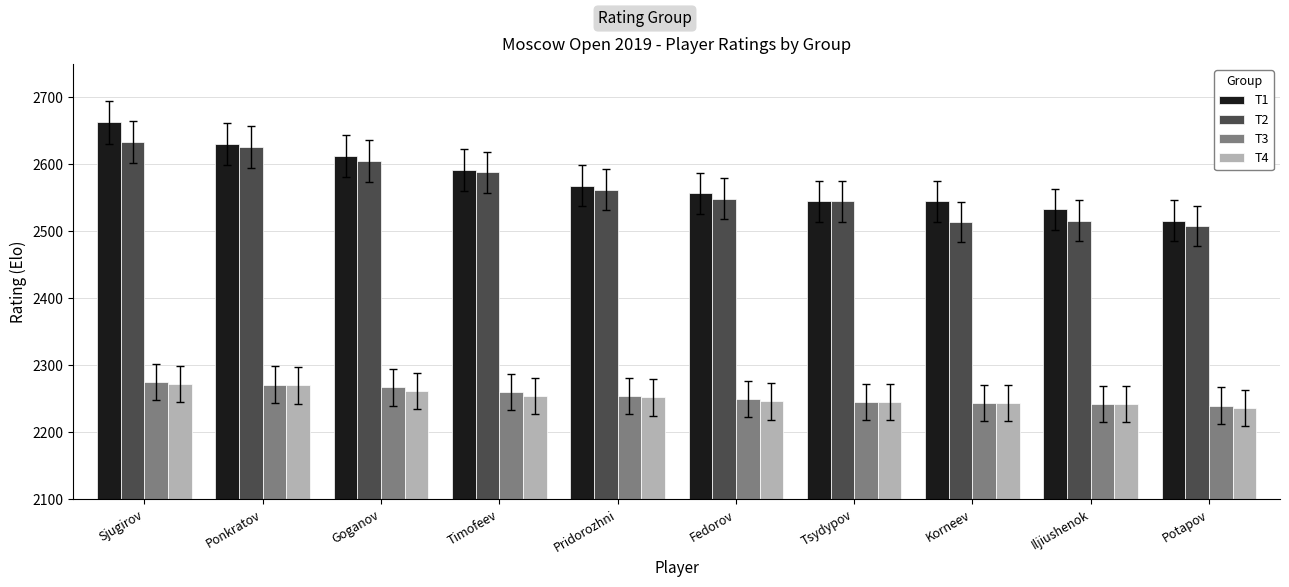

The T2 series shows 1024 at Iljiushenok. True or false?

False